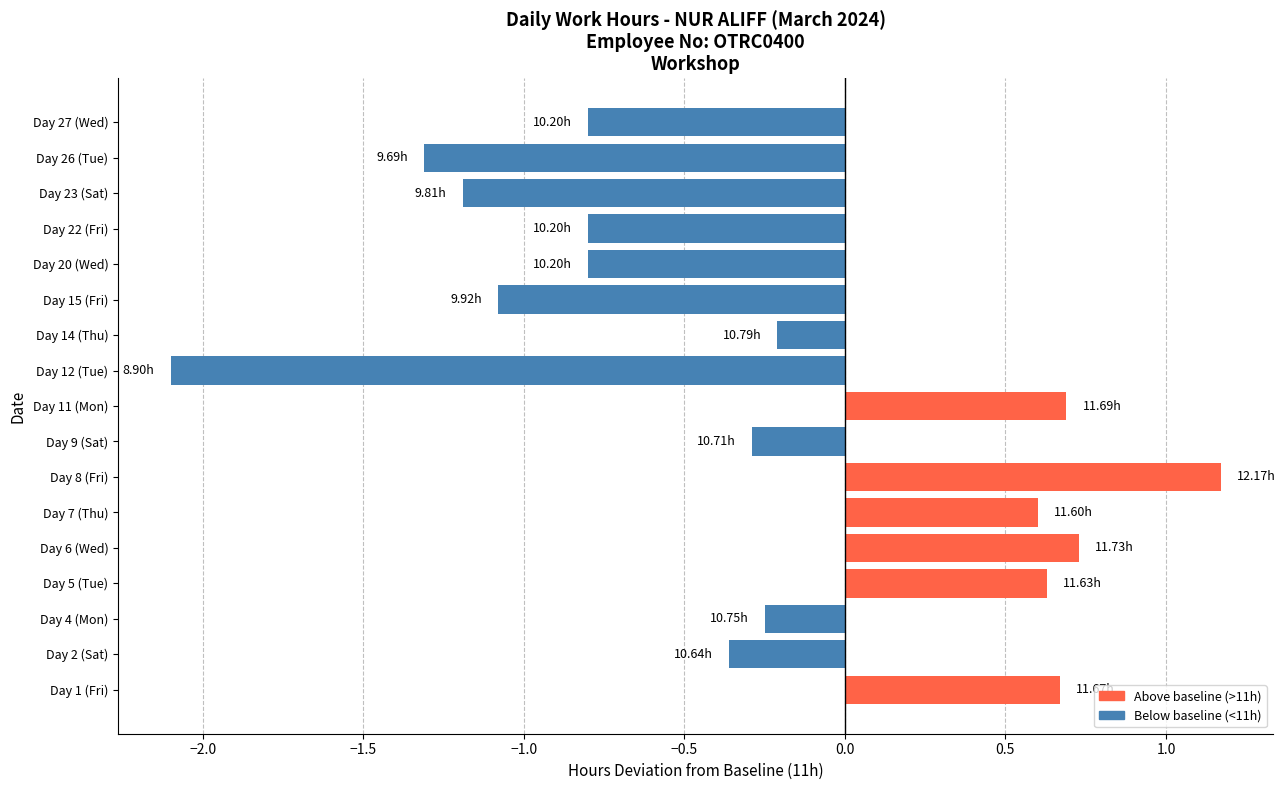

What is the change in value from Day 6 (Wed) to Day 14 (Thu)?

-0.9